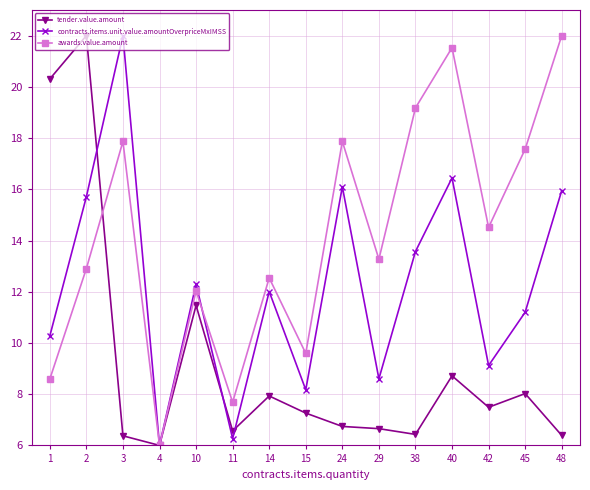

True or false: contracts.items.unit.value.amountOverpriceMxIMSS has more than 2 points higher than both neighbors.

True